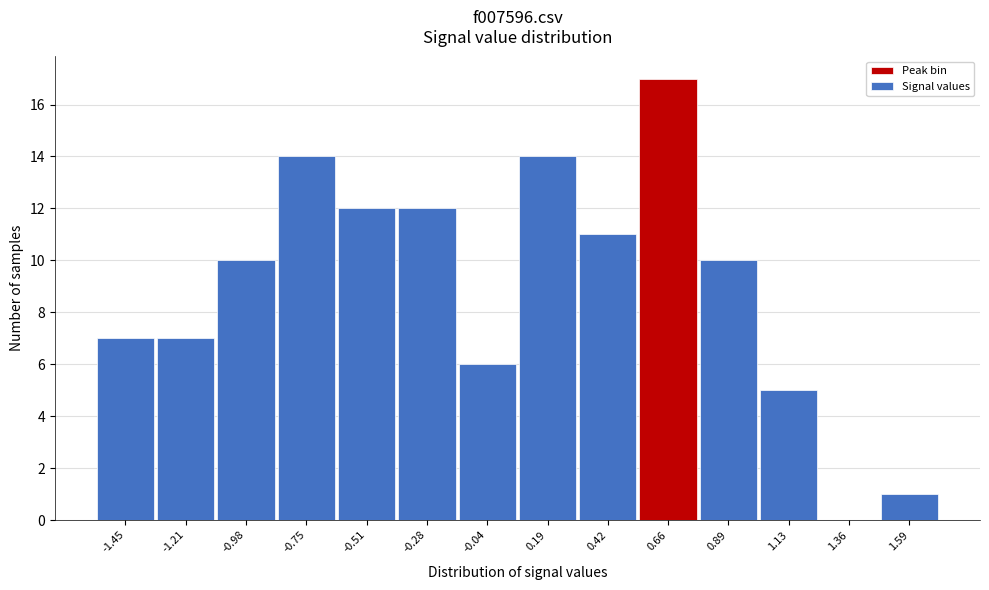

Reading left to right, transcribe all the data shown in this chart.

-1.45=7	-1.21=7	-0.98=10	-0.75=14	-0.51=12	-0.28=12	-0.04=6	0.19=14	0.42=11	0.66=17	0.89=10	1.13=5	1.36=0	1.59=1